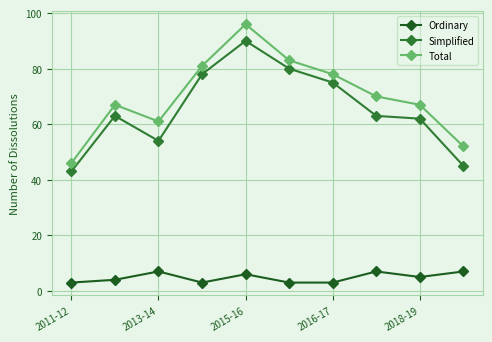

What is the minimum value for Total?

46